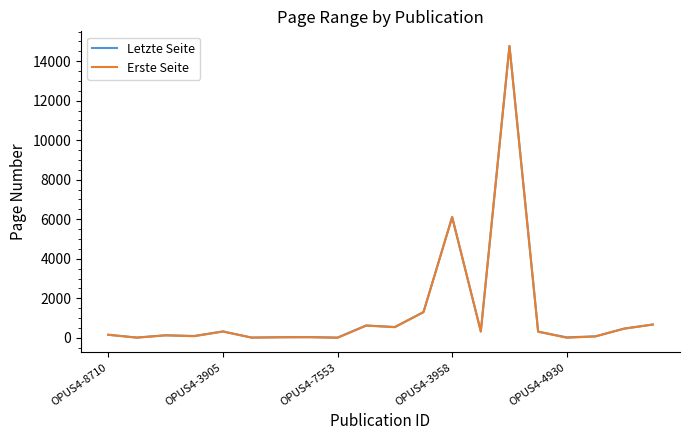

What is the highest value of the Letzte Seite series?

14770